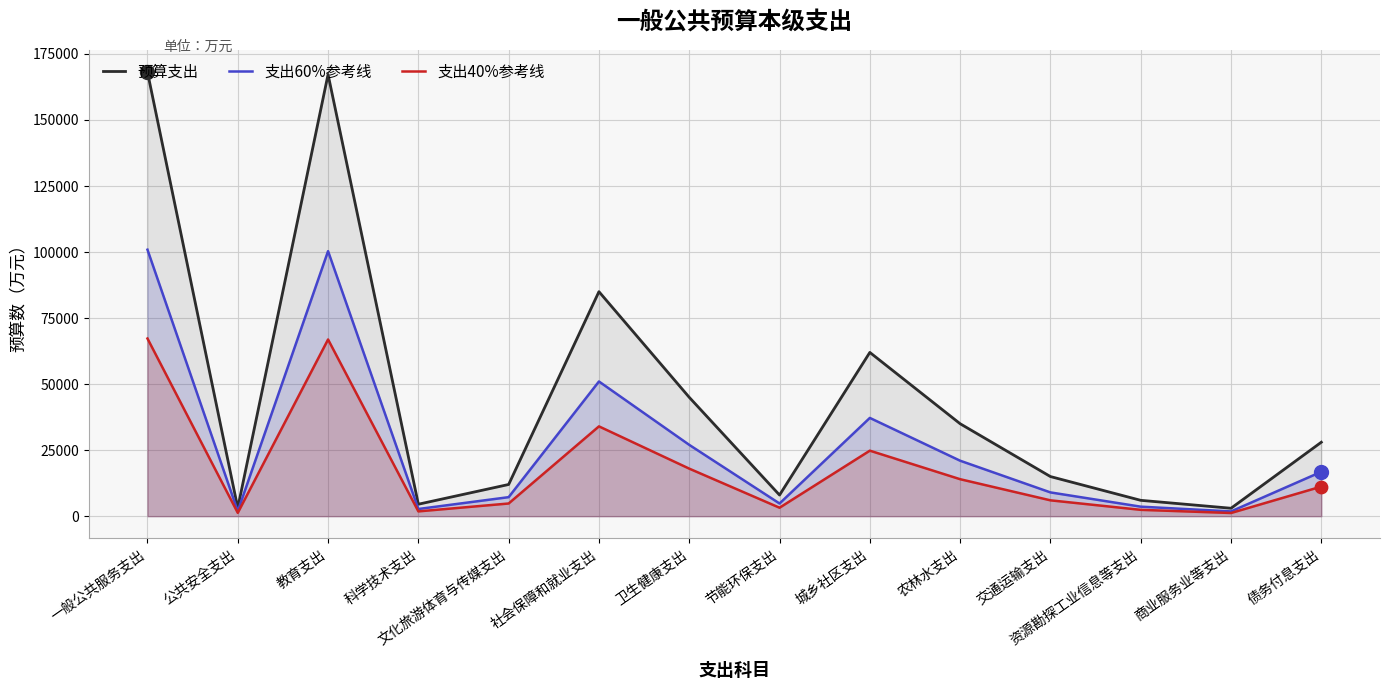

Is the value of 支出40%参考线 at 教育支出 greater than the value of 预算支出 at 公共安全支出?

Yes